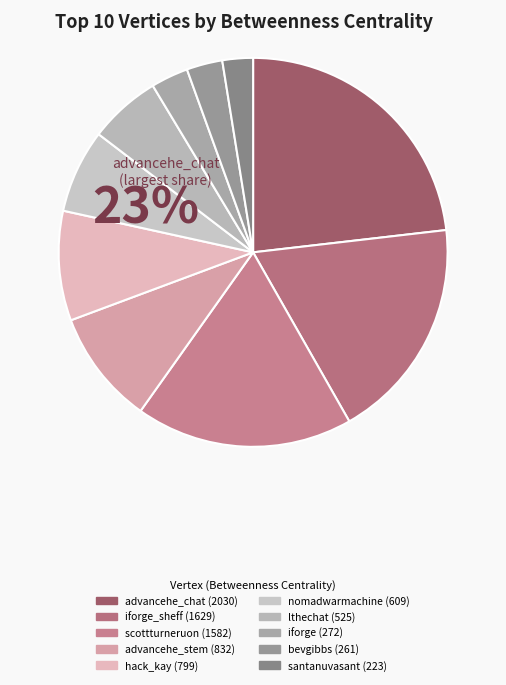

Which category has the biggest portion of the pie?

advancehe_chat